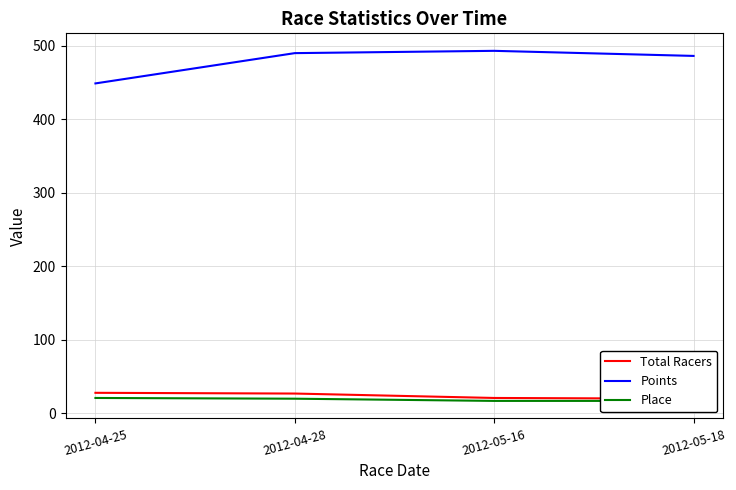

What is the smallest value displayed?

17.0